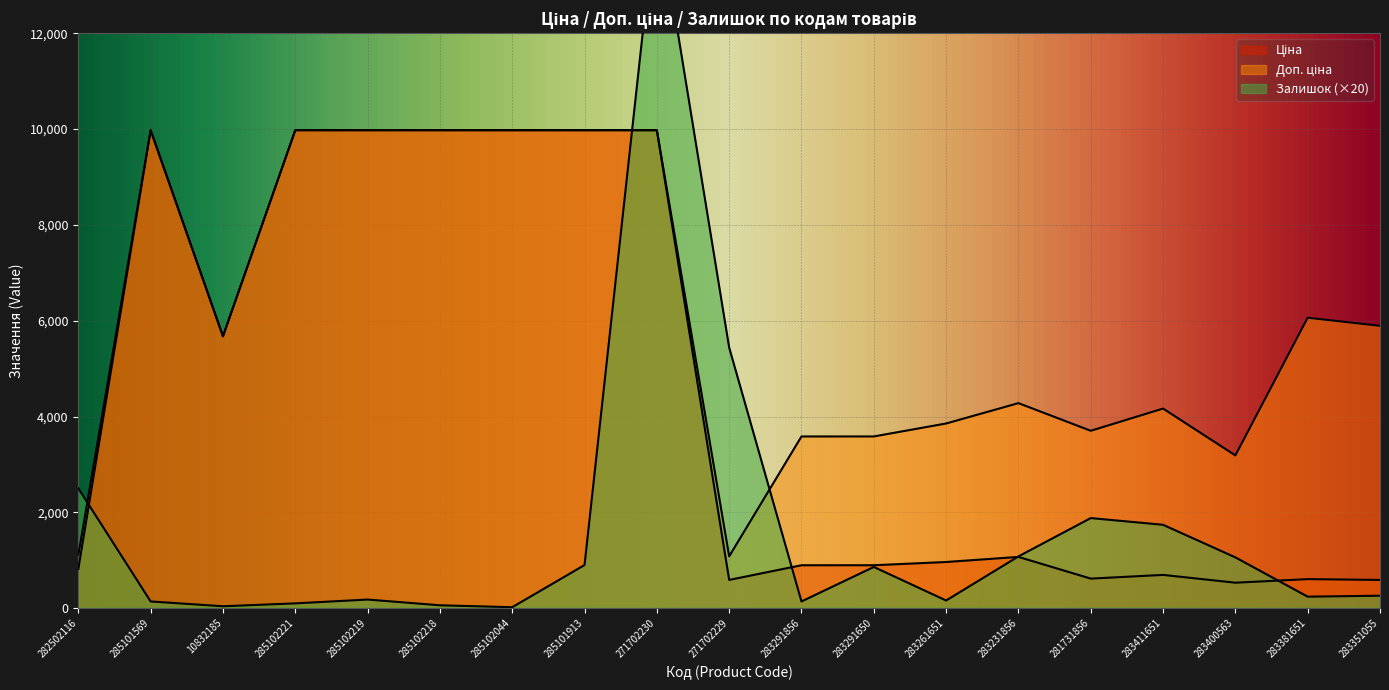

At which label does Доп. ціна first exceed 5673?

285101569